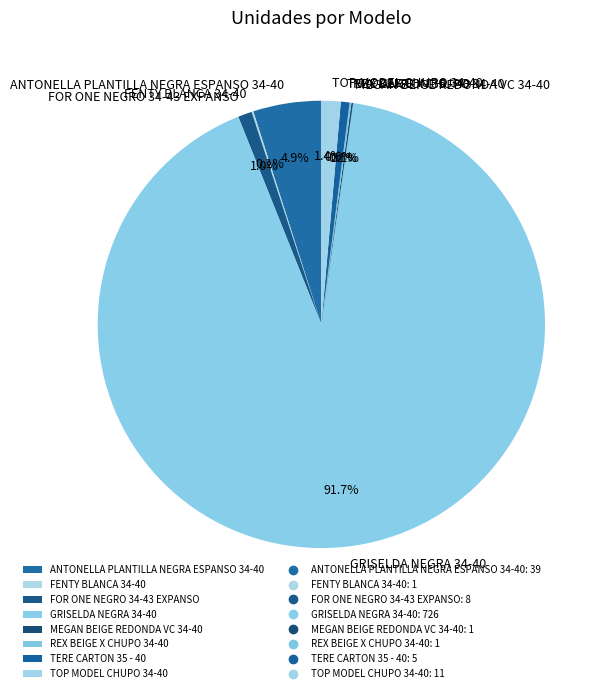

What is the largest slice in the pie chart?

GRISELDA NEGRA 34-40